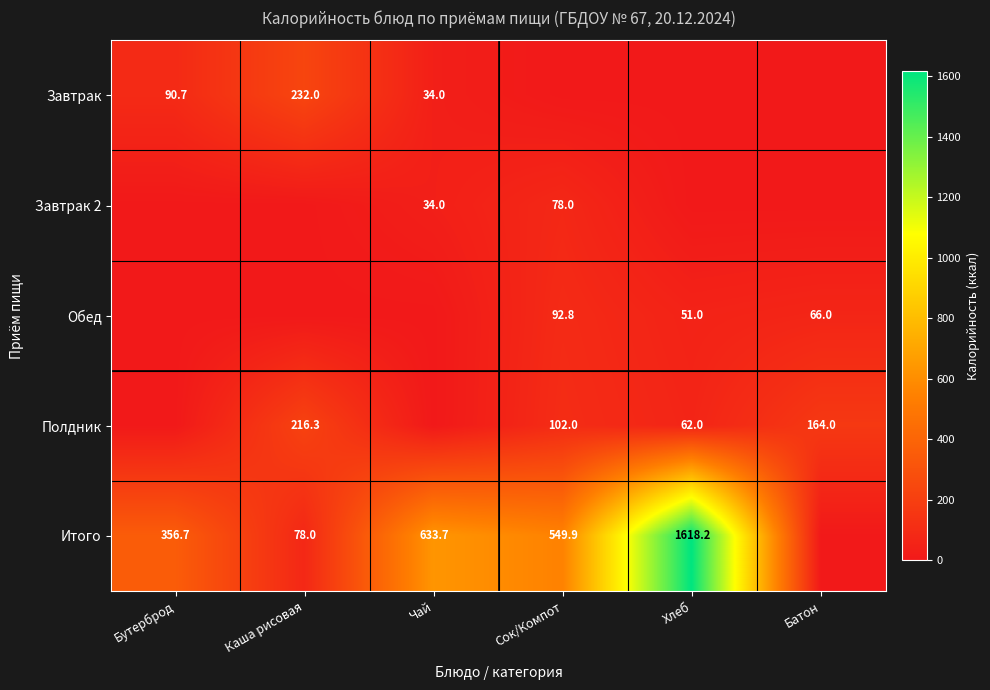

What is the difference between the Итого values at Каша рисовая and Бутерброд?

278.7